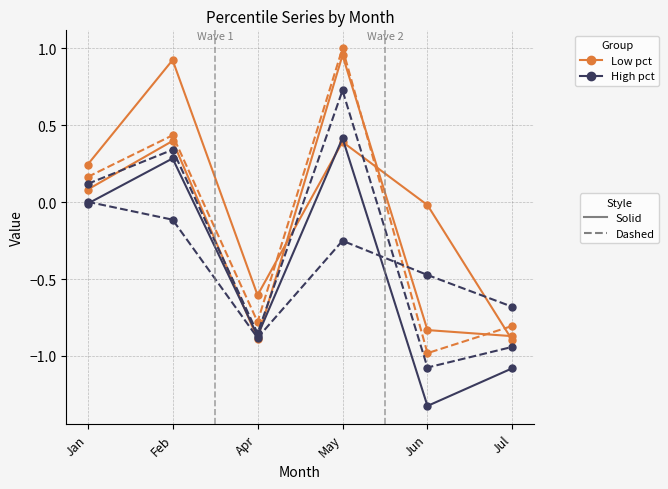

Does the chart have visible grid lines?

Yes